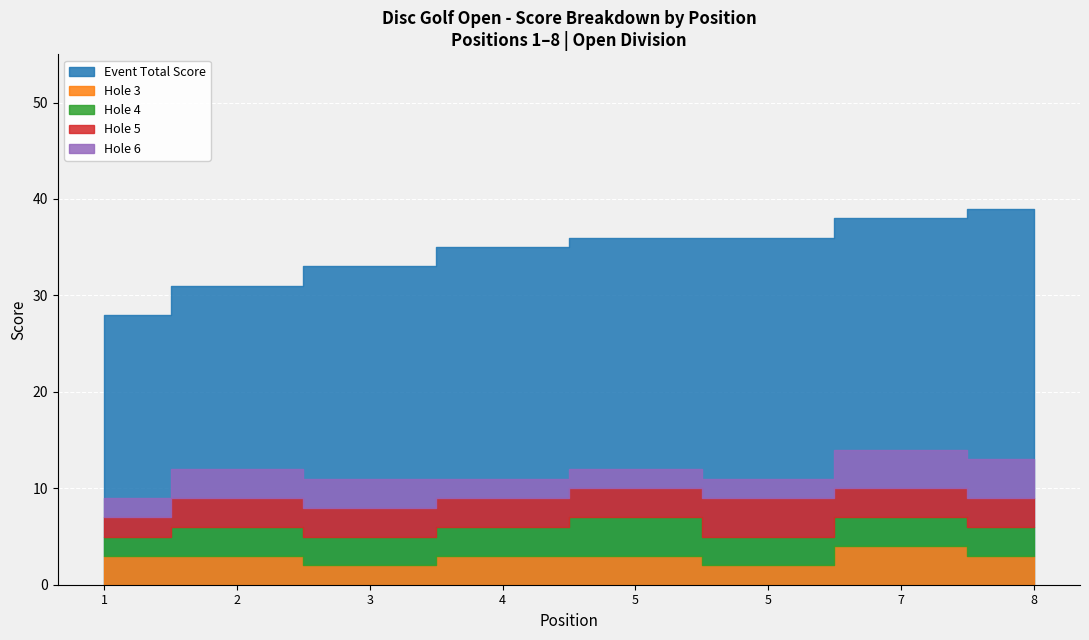

Is the value of Hole 4 at 3 greater than the value of Round Total Score at 1?

No